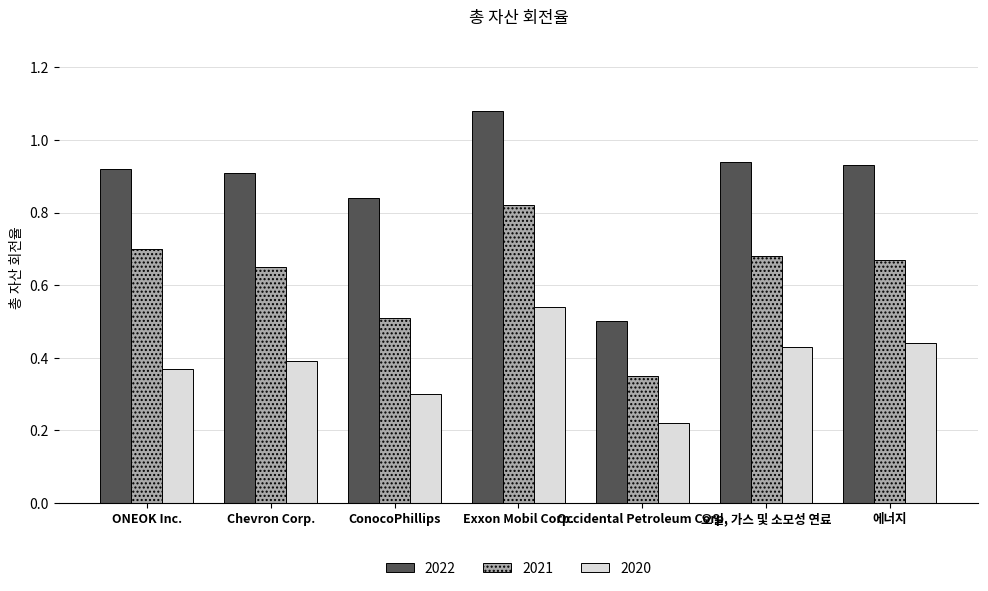

Are the bars grouped side by side (vs. stacked)?

Yes